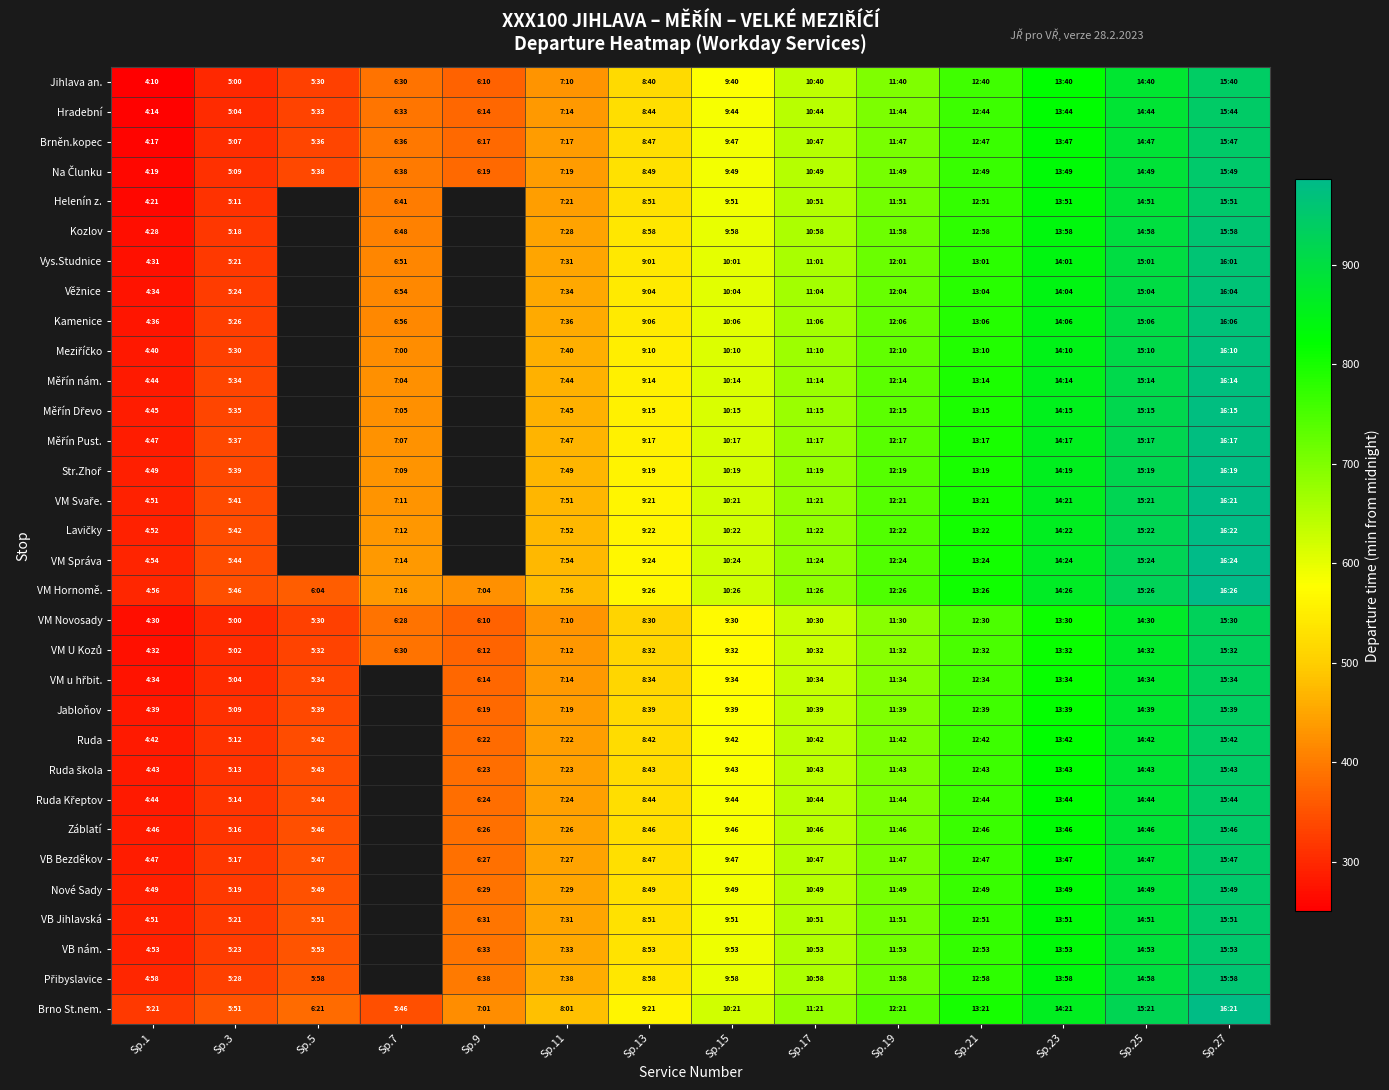

Which has a higher value, Sp.13 or Sp.25?

Sp.25